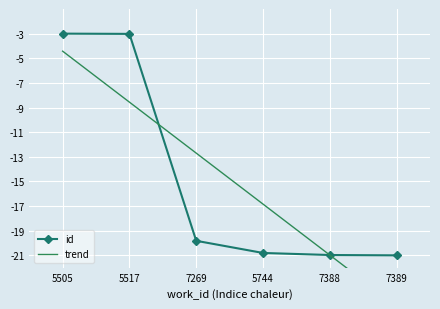

How many values are below -19?

4